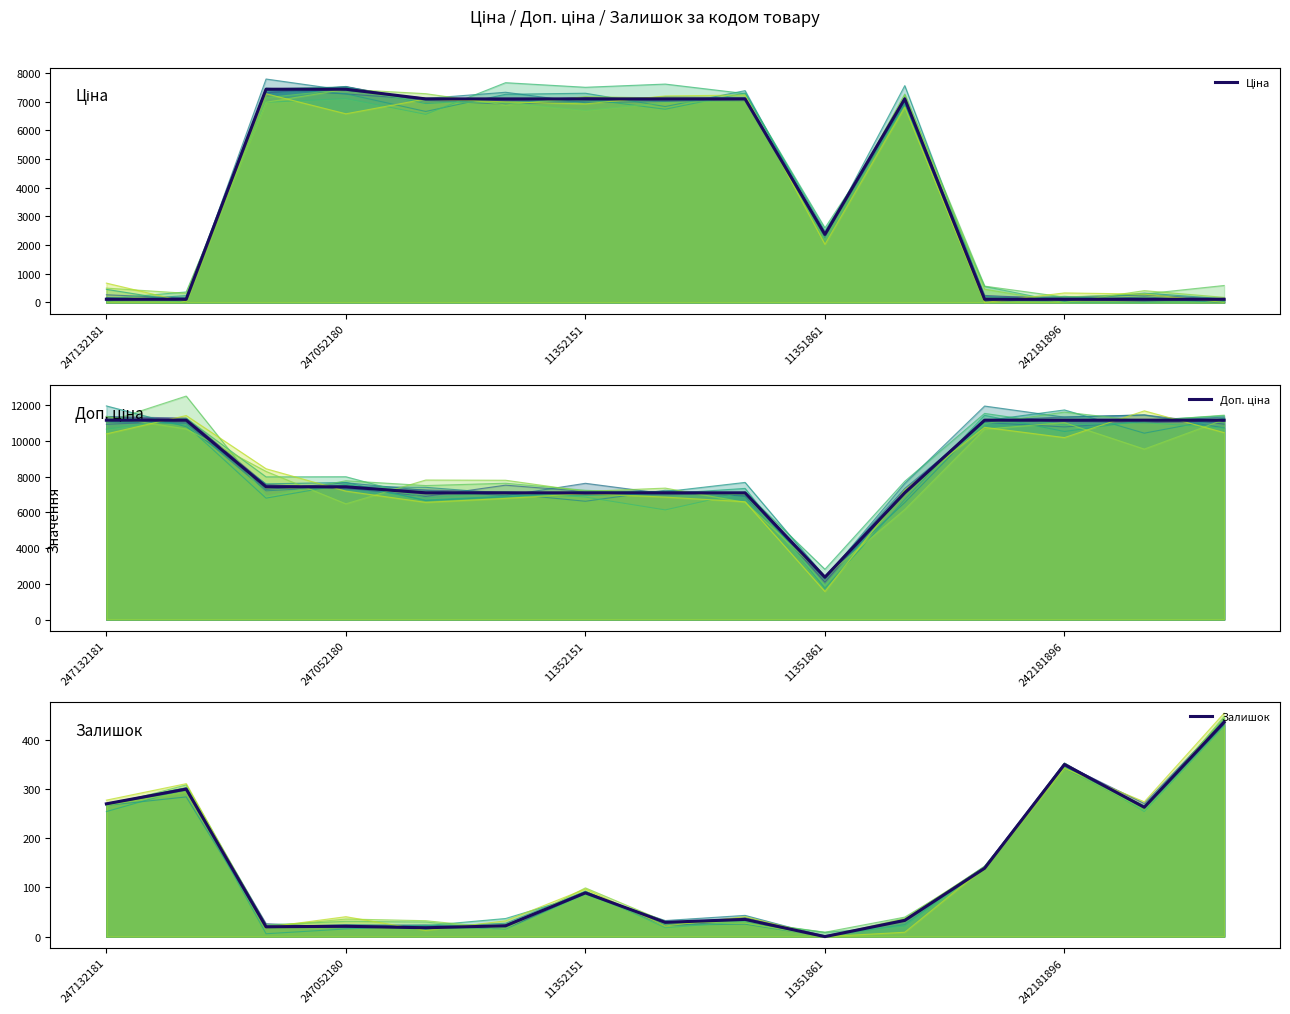

Where is Залишок nearest to the value 218?

13